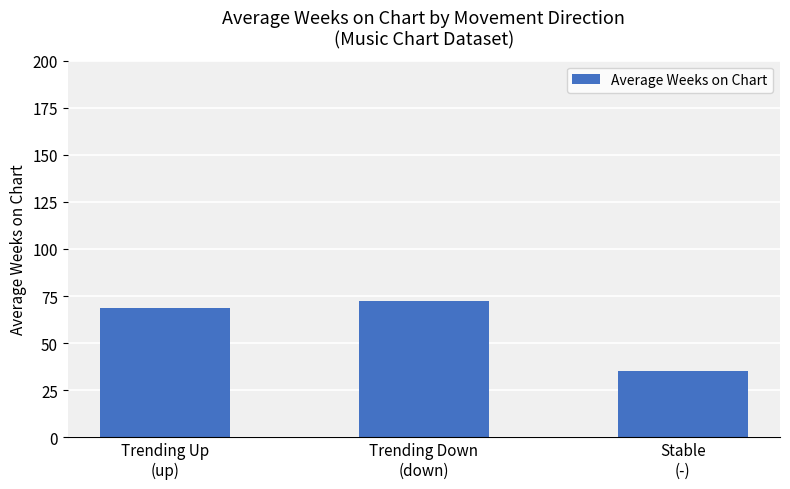

Is it true that the value at Stable
(-) is 19.3?

False